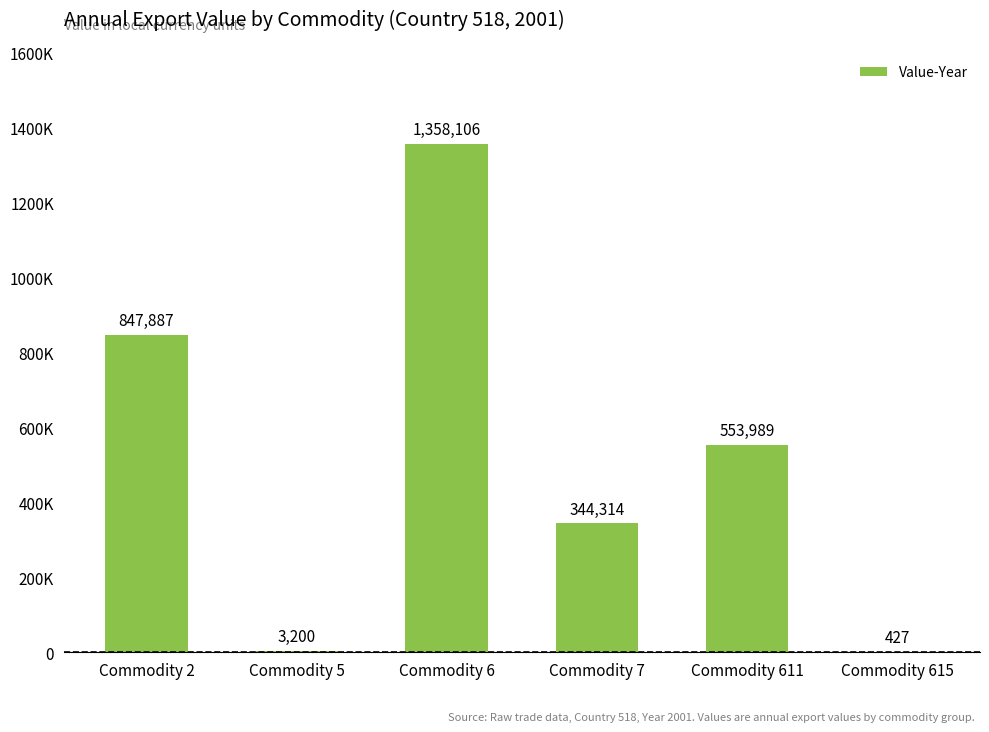

What is the difference between the maximum and minimum values?

1357679